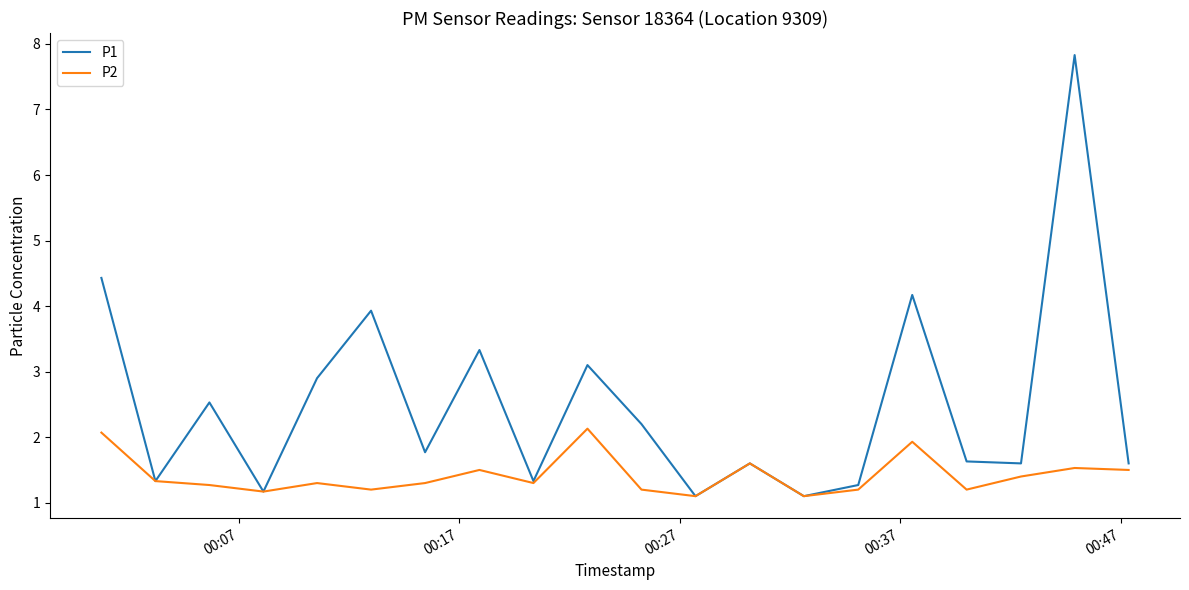

Which series has the widest spread of values?

P1